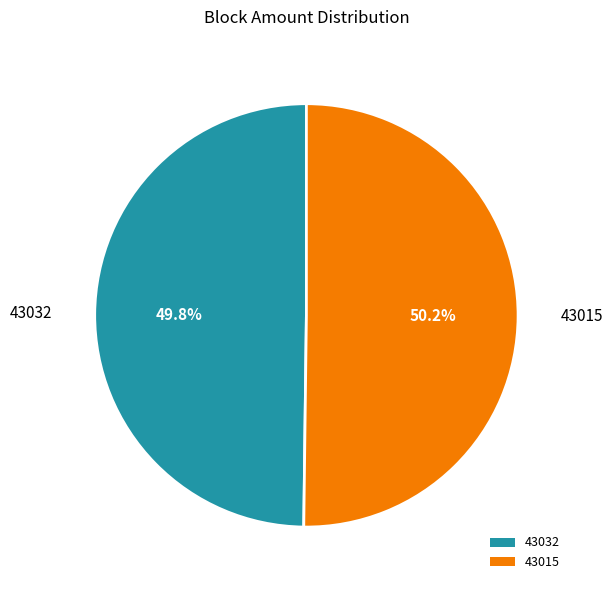

How many slices are in this pie chart?

2